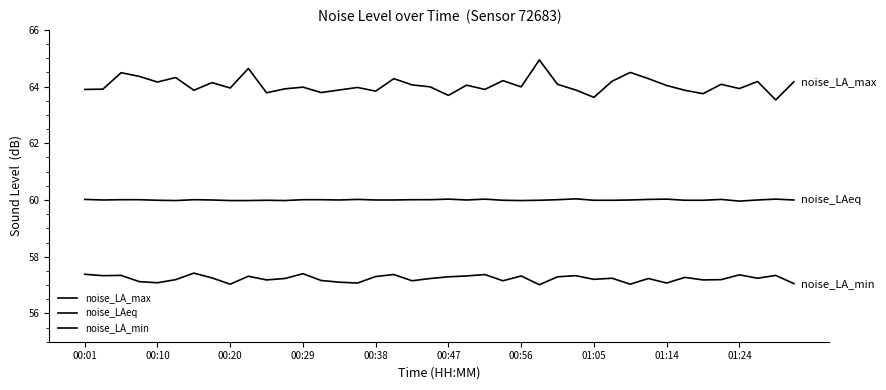

What is the sum of all noise_LA_min values?

2289.1